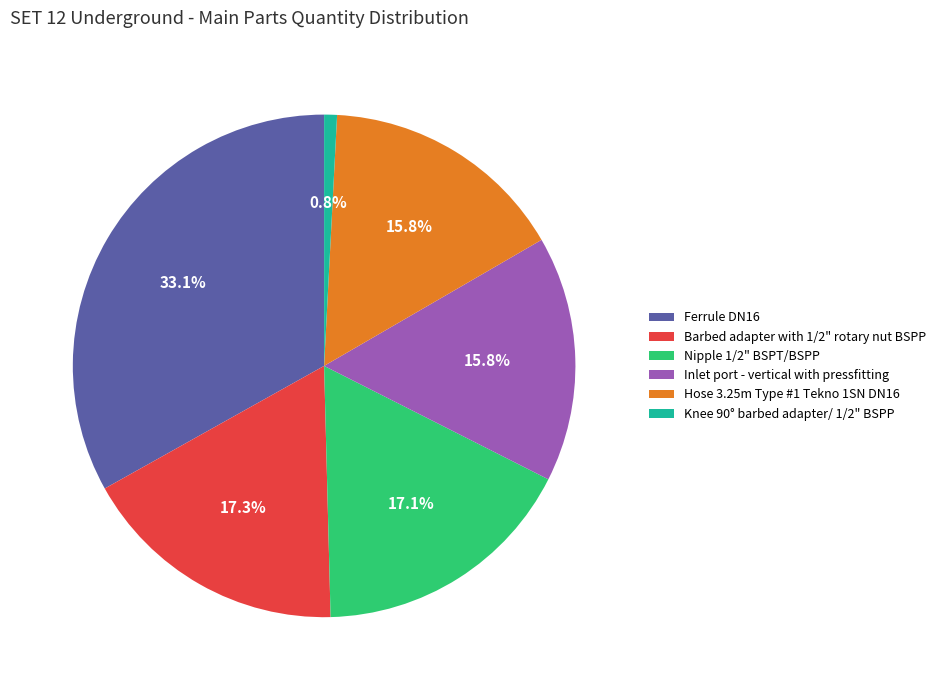

Which slice is the largest?

Ferrule DN16